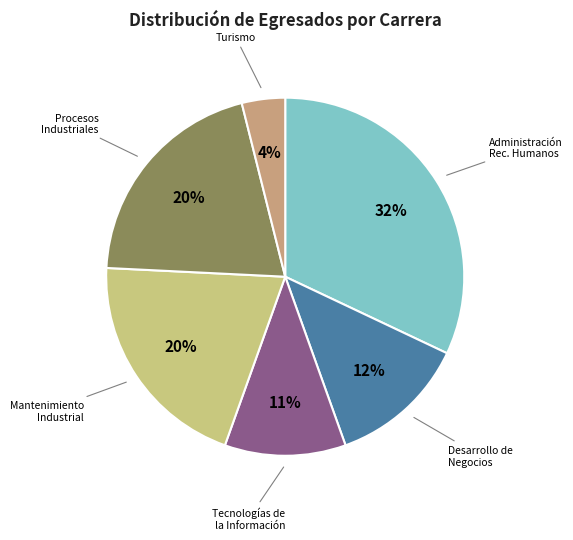

Does Procesos Industriales account for over 50% of the chart?

No